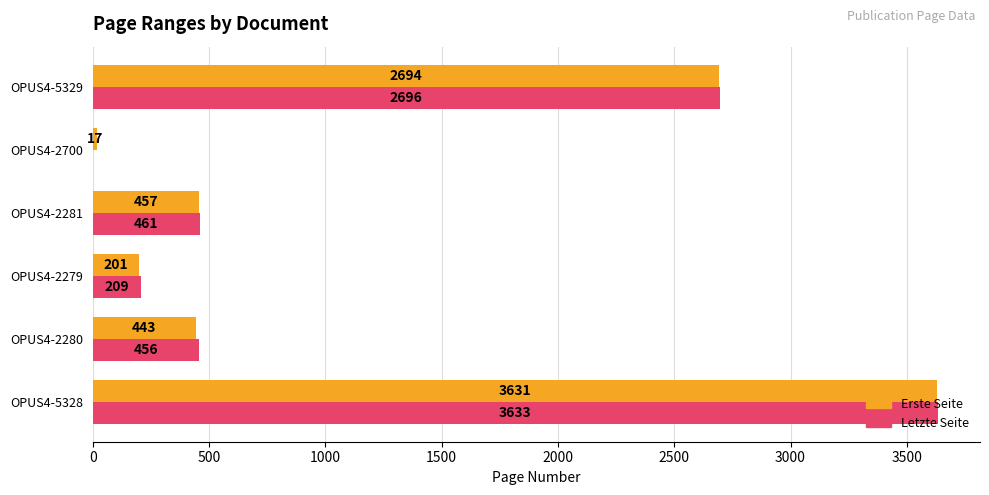

What are all the series names shown in the legend?

Erste Seite, Letzte Seite